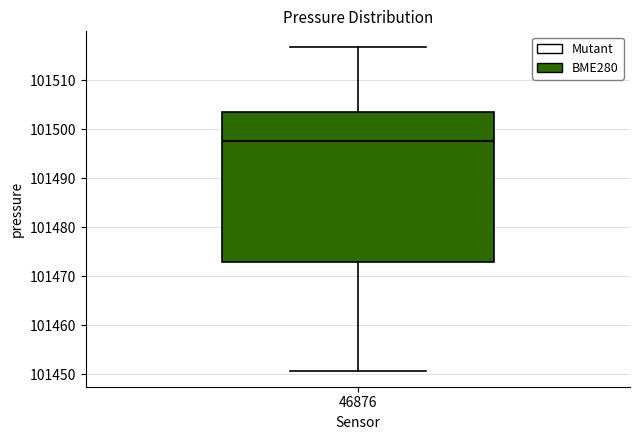

Where does the upper whisker of the box at x = 46876 end on the y-axis? The values are not printed on the chart, so give them approximately, as read against the axis.

101517